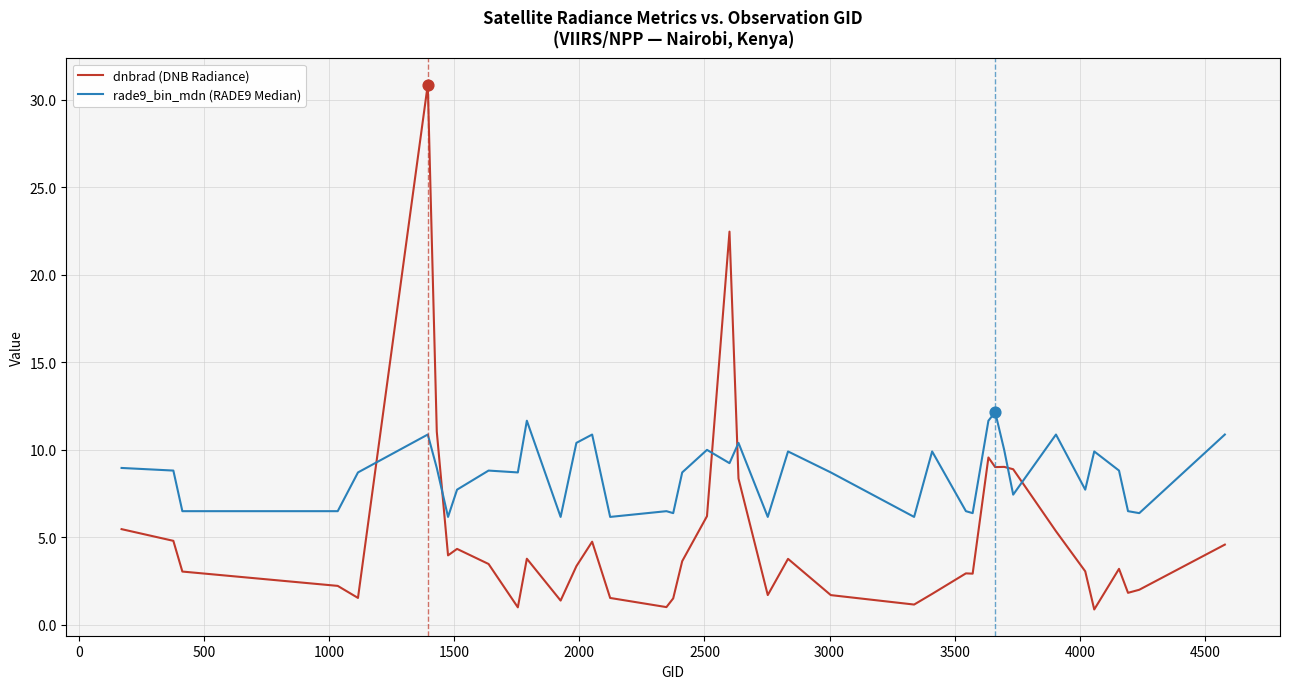

Which series has the largest range (max minus min)?

dnbrad (DNB Radiance)